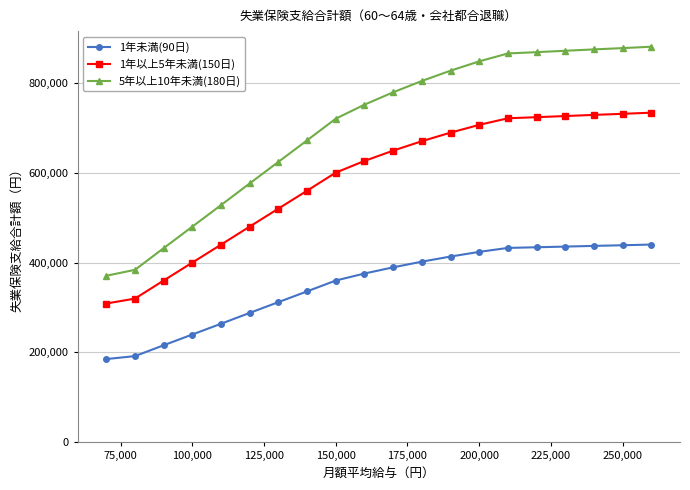

What is the sum of all 5年以上10年未満(180日) values?

14028660